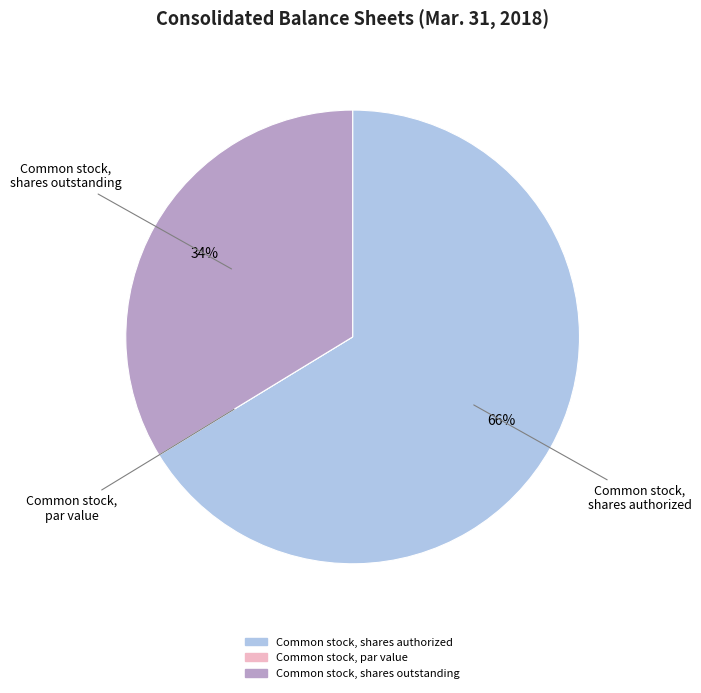

Does Common stock, shares outstanding represent more than half of the total?

No